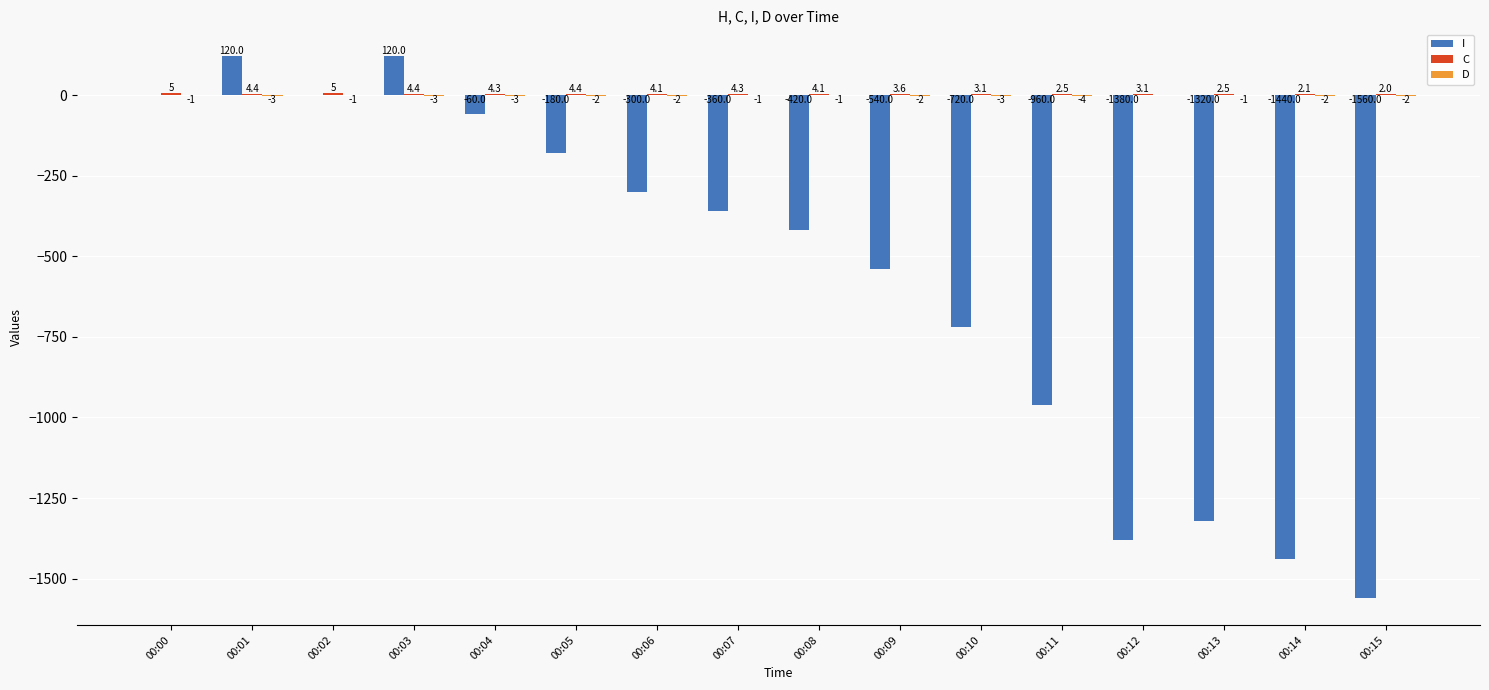

Which series changed the most between 00:02 and 00:15?

I